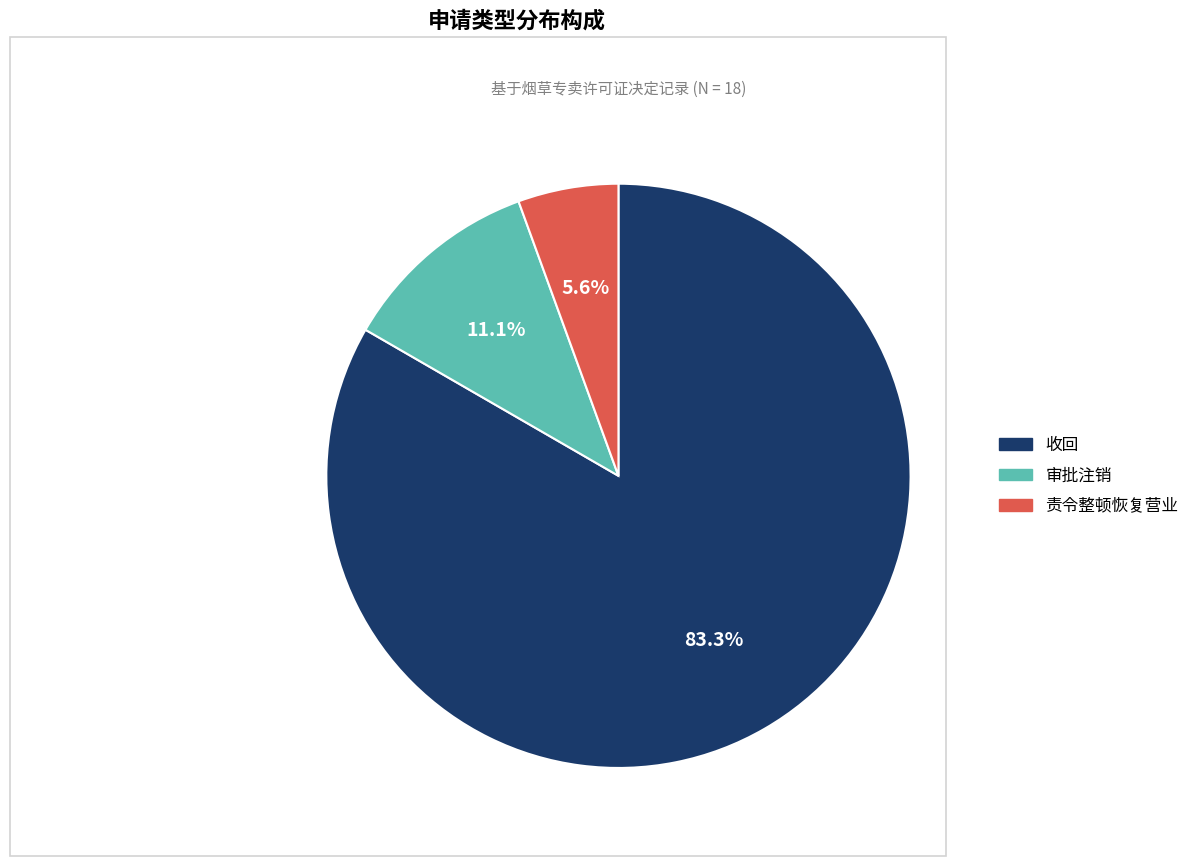

What is the ratio of the value at 收回 to the value at 审批注销?

7.5